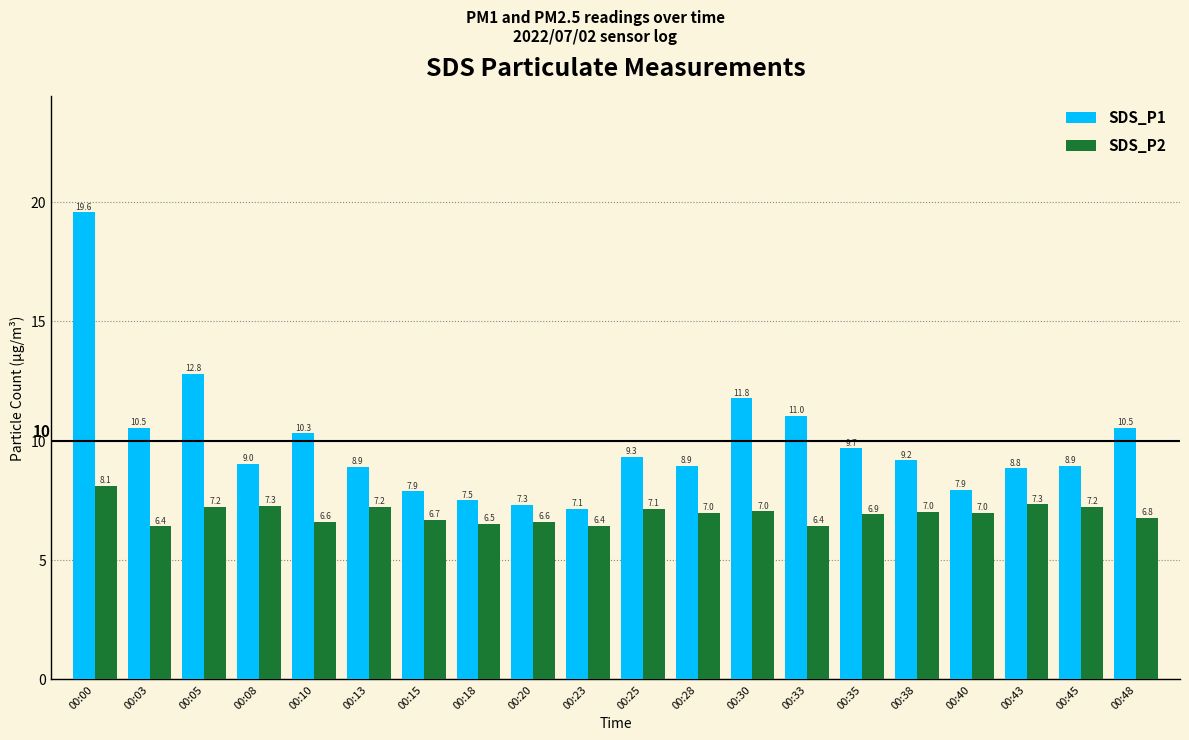

What is the average value of the SDS_P1 series?

9.9